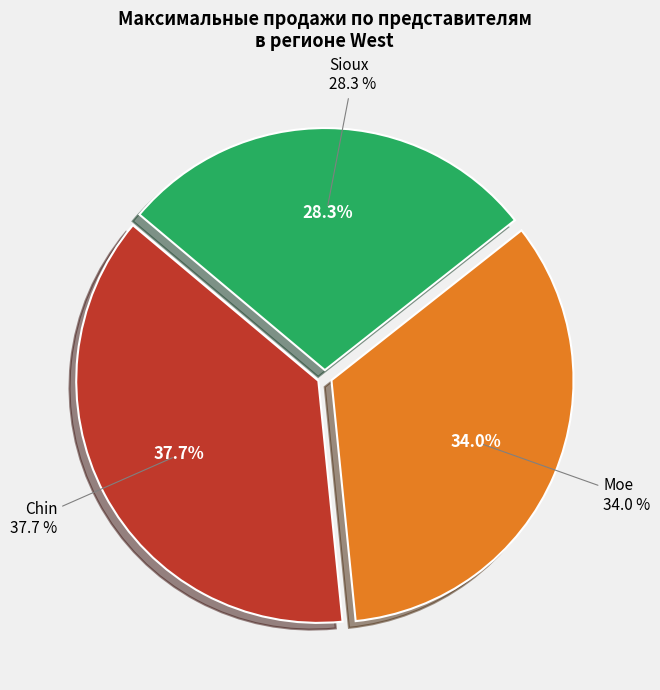

To the nearest percent, what is the difference between the Chin (914) and Sioux (590) slice percentages?

9%